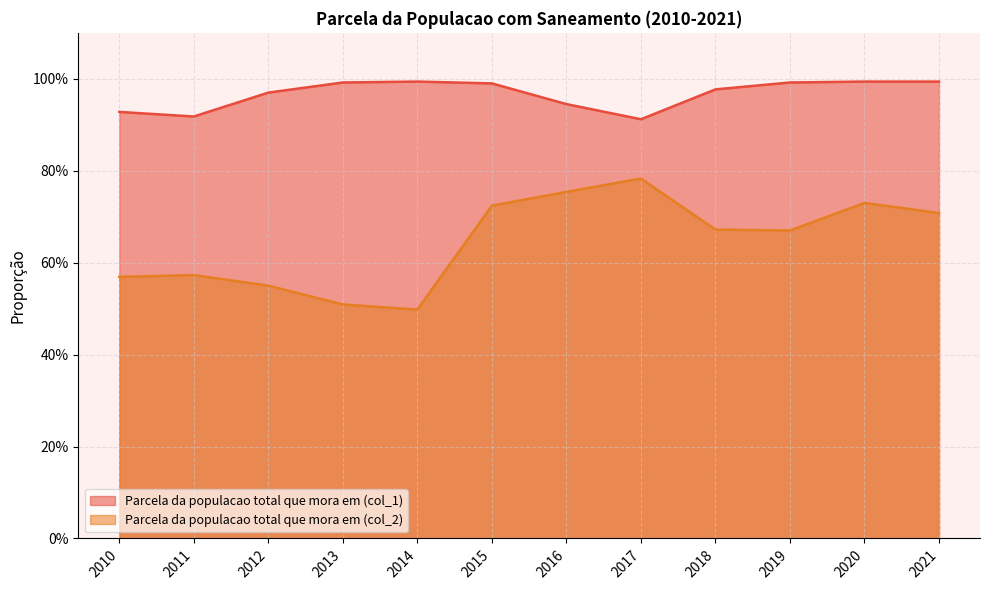

Which category has the highest value across all series?

2014